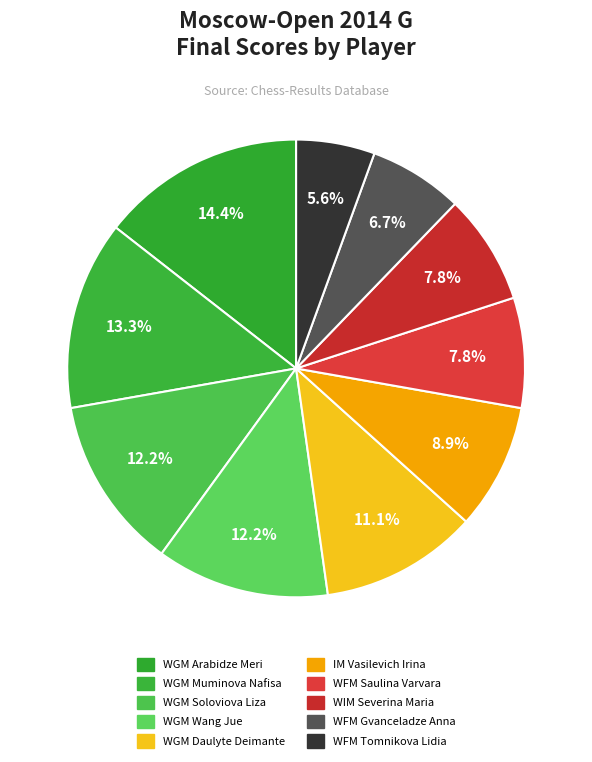

True or false: WGM Arabidze Meri accounts for 14% of the total.

True